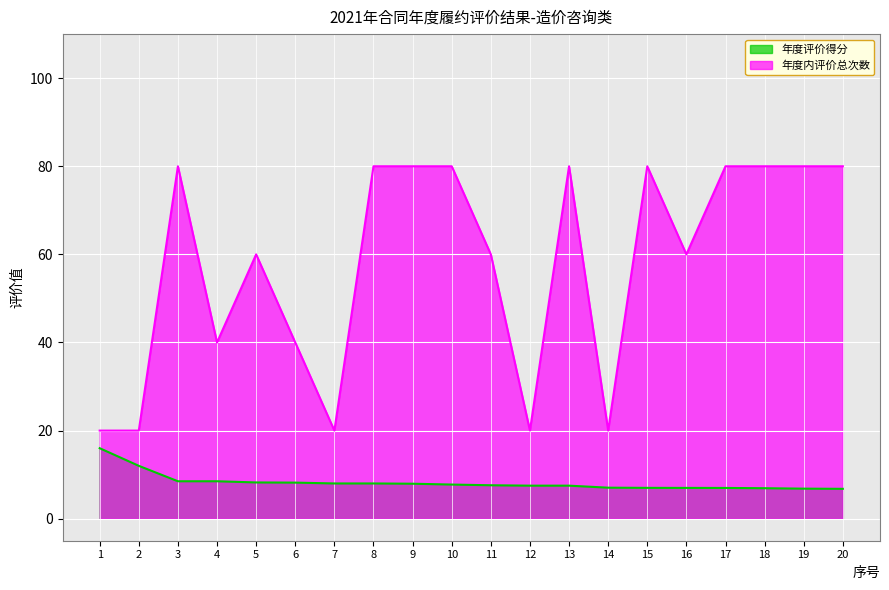

List the labels in order of 年度评价得分 value, largest first.

1, 2, 3, 4, 5, 6, 7, 8, 9, 10, 11, 12, 13, 14, 15, 16, 17, 18, 19, 20